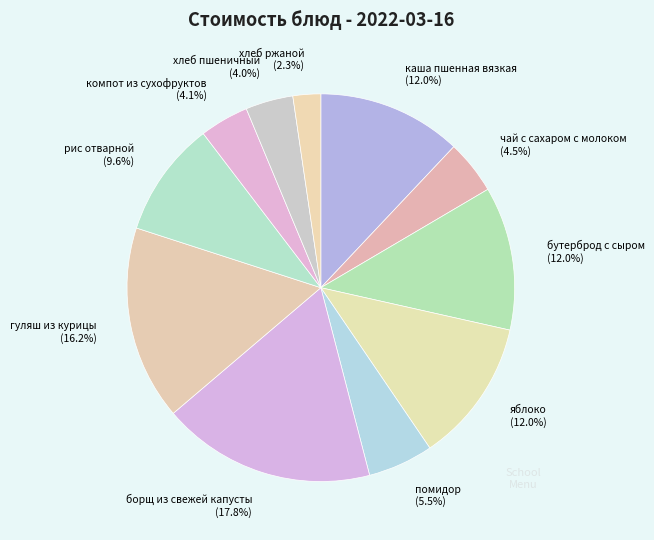

Count the number of slices in the pie.

11